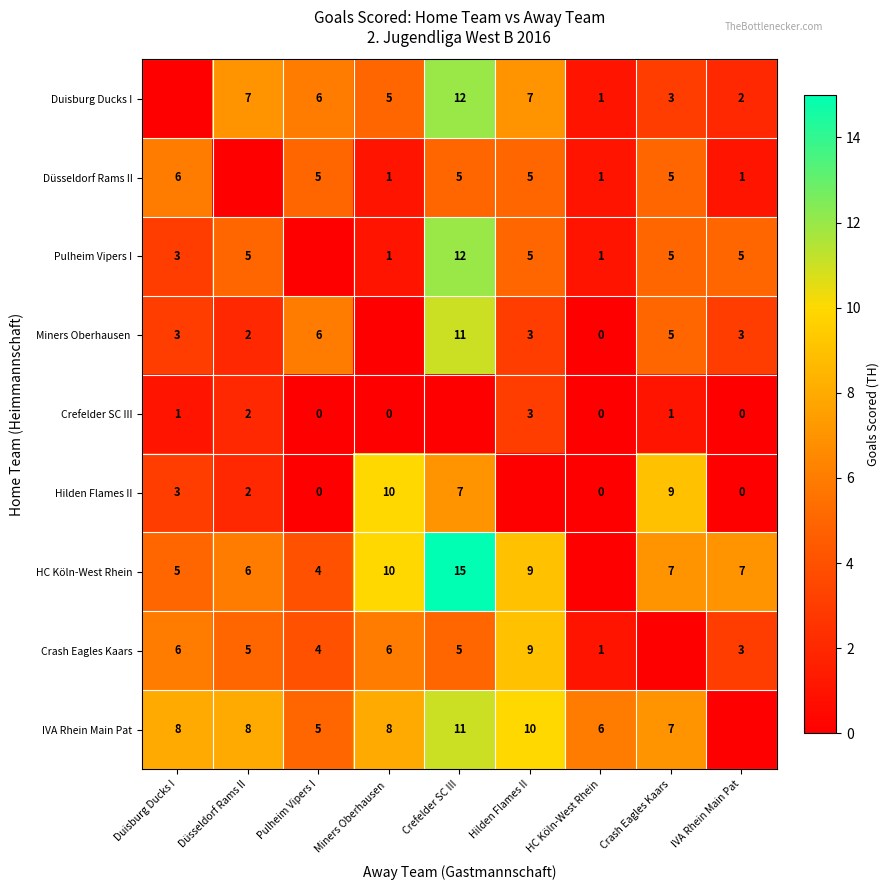

Is the value of Crash Eagles Kaars at Hilden Flames II greater than the value of Pulheim Vipers I at Hilden Flames II?

Yes